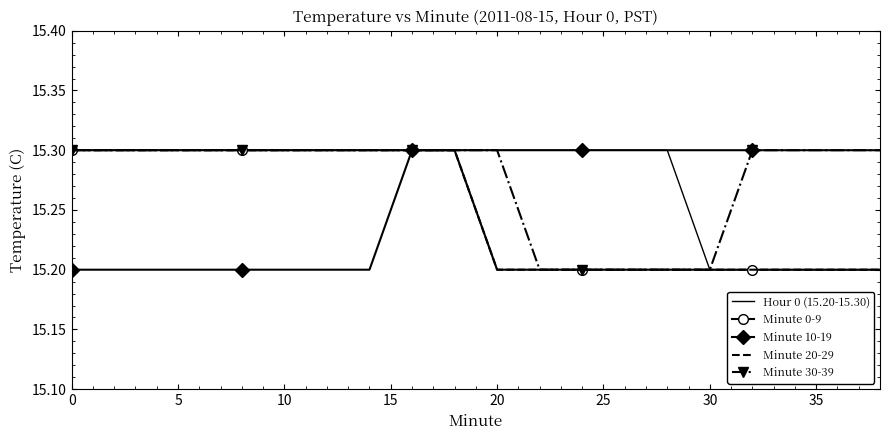

What are all the series names shown in the legend?

Hour 0 (15.20-15.30), Minute 0-9, Minute 10-19, Minute 20-29, Minute 30-39